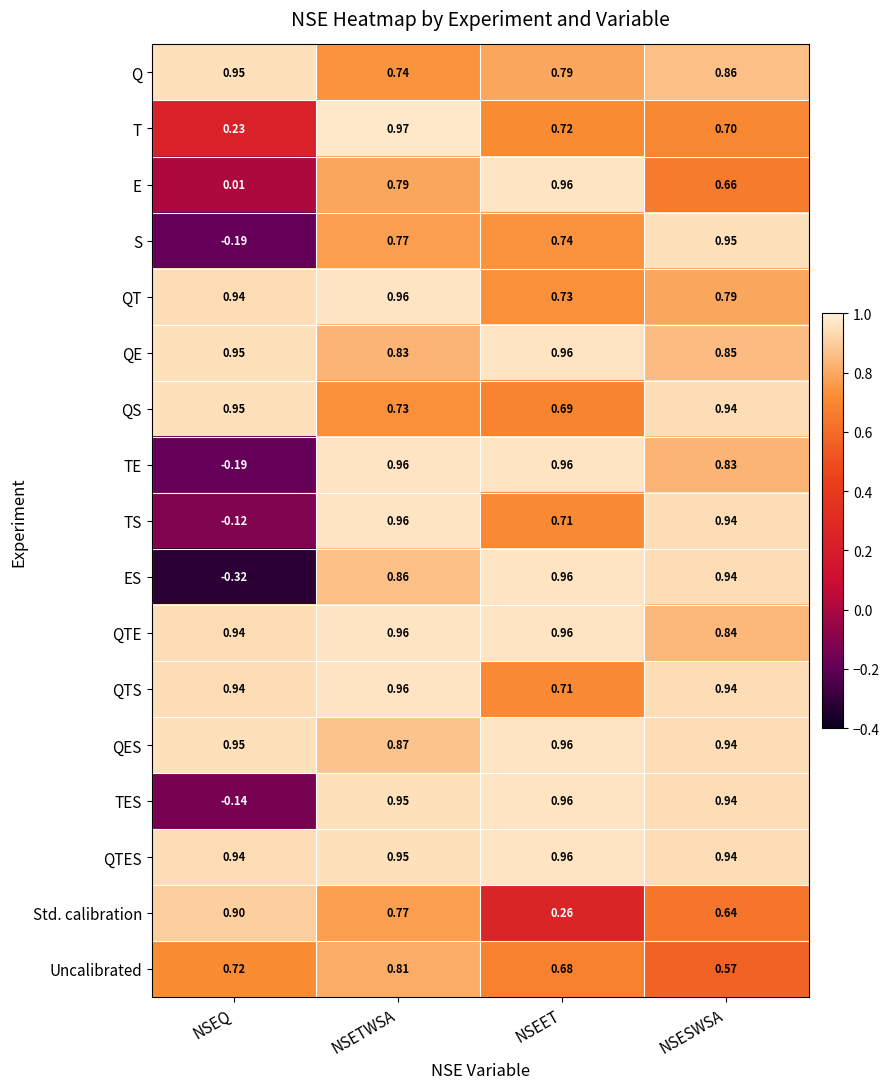

Which category has the highest value across all series?

NSETWSA